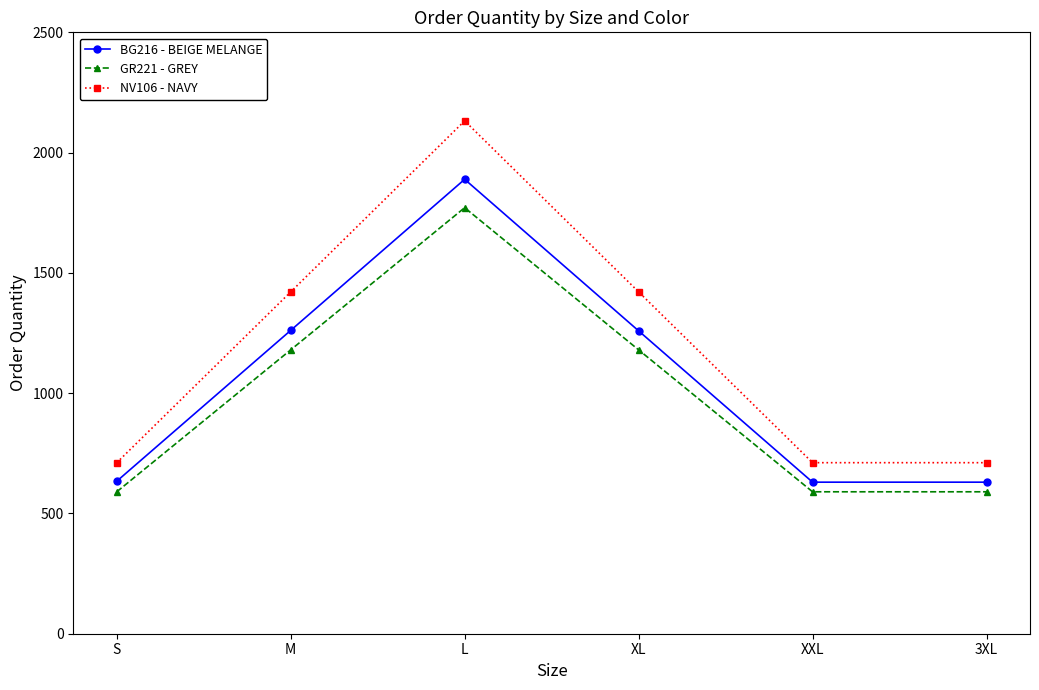

How many lines are shown in the chart?

3